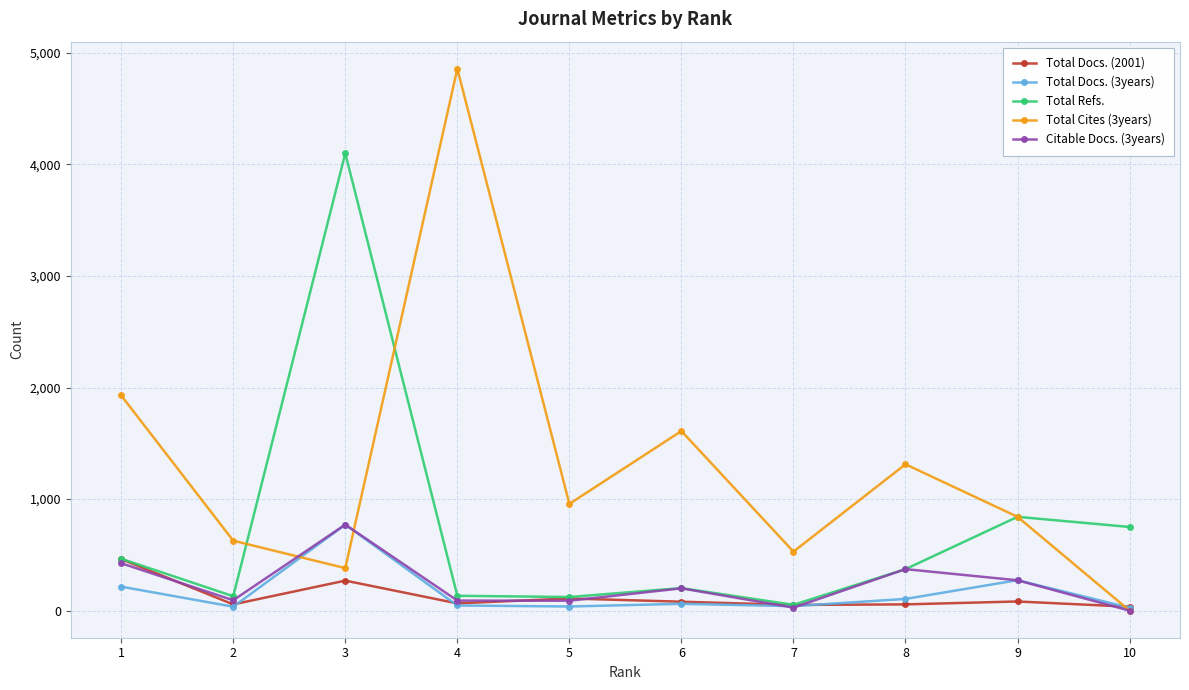

How many lines are shown in the chart?

5